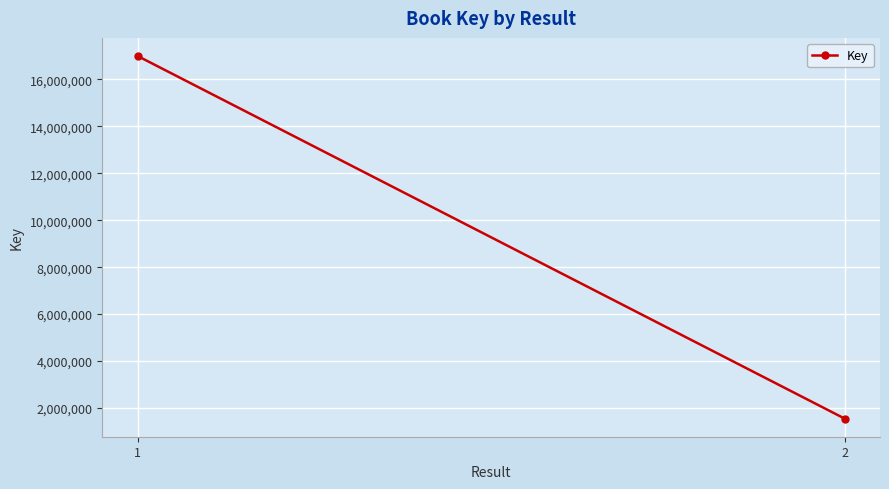

What is the change in value from 1 to 2?

-15447671